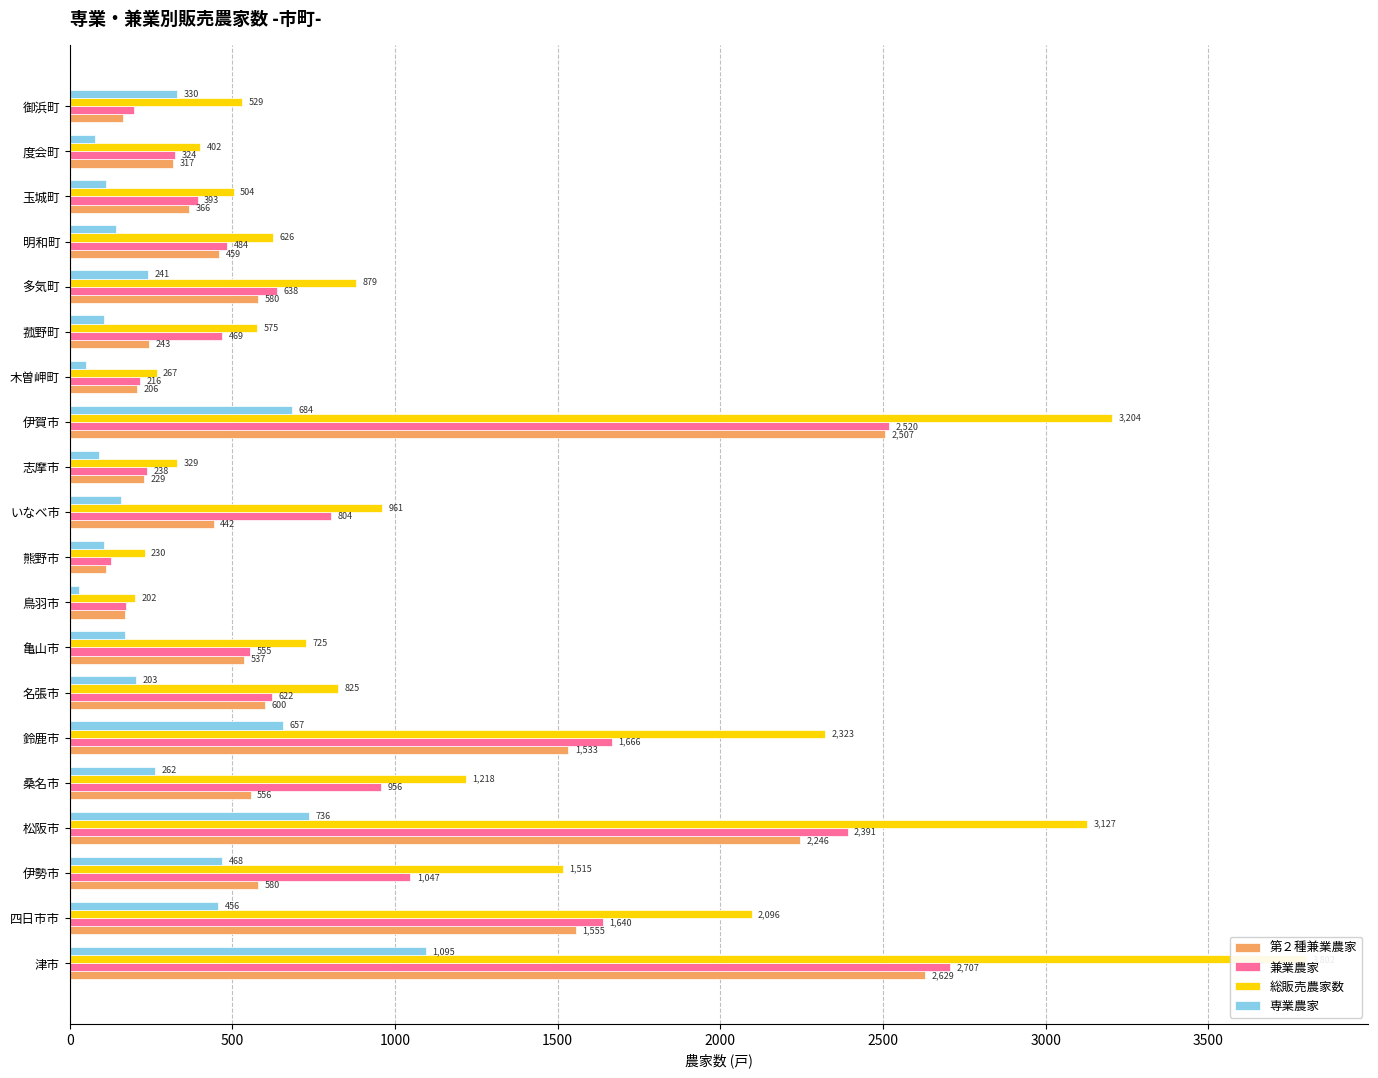

What is the difference between the highest and lowest values at いなべ市?

804